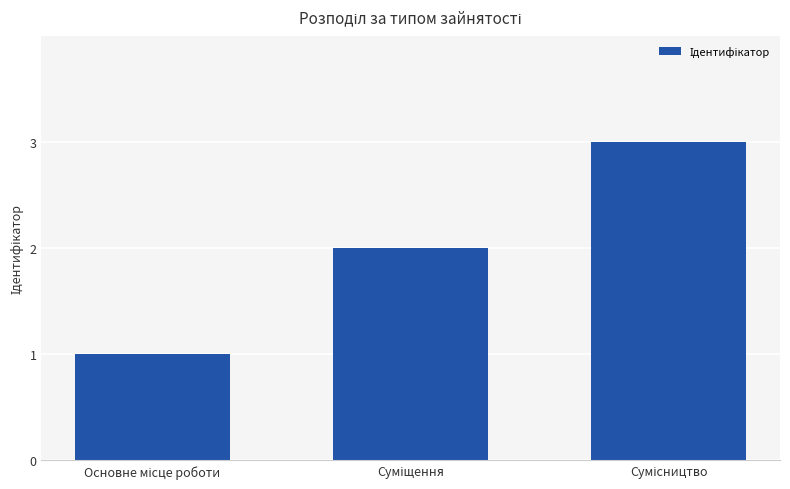

What is the difference between the maximum and minimum values?

2